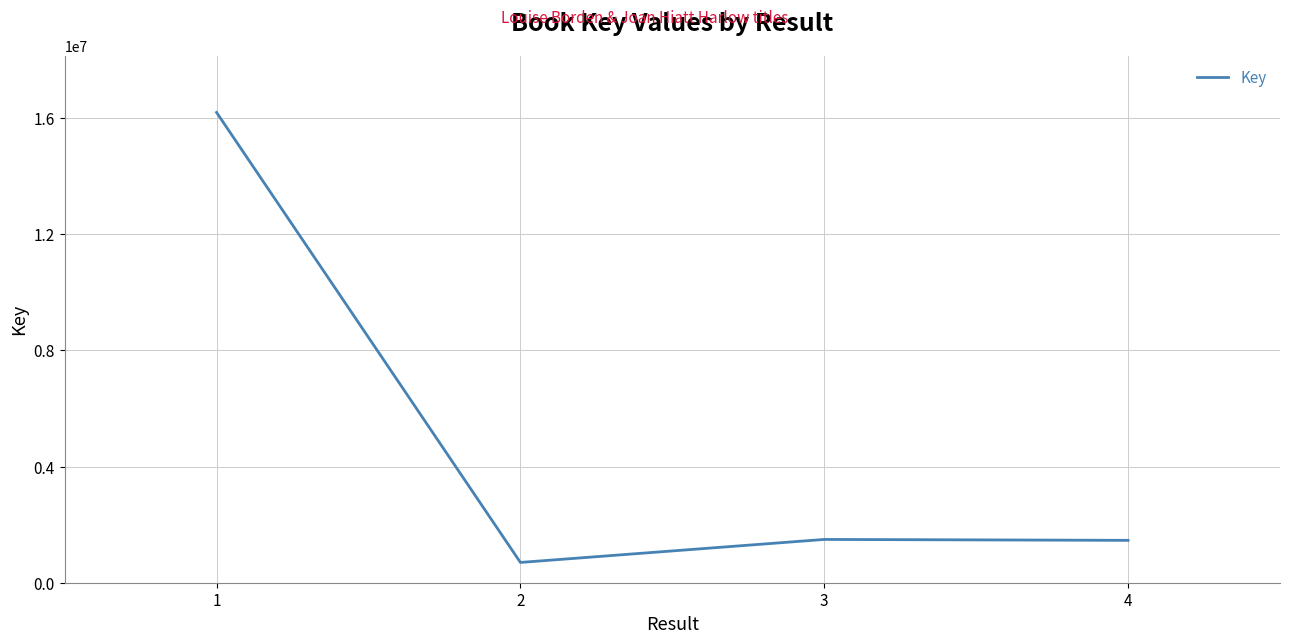

What is the smallest value displayed?

698172